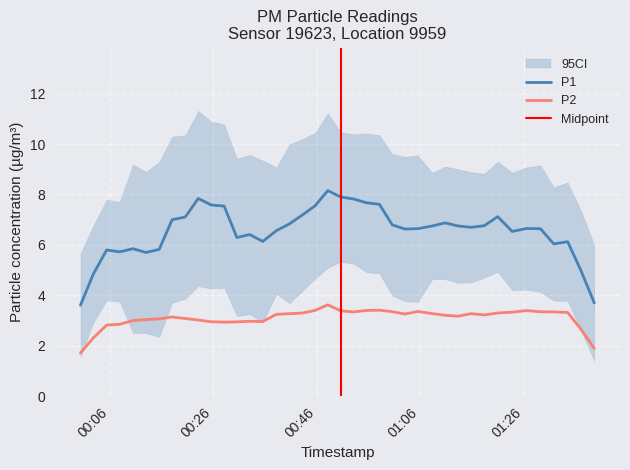

How many interior local peaks does the P1 series have?

14